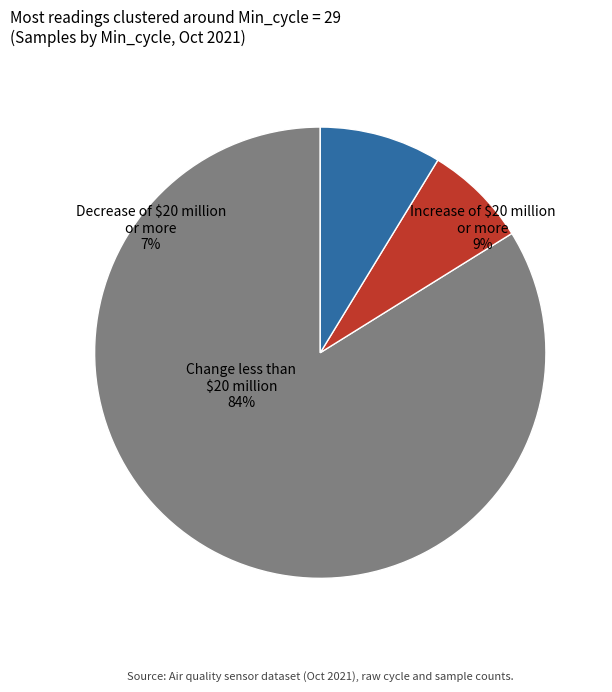

Does 33 account for over 50% of the chart?

No